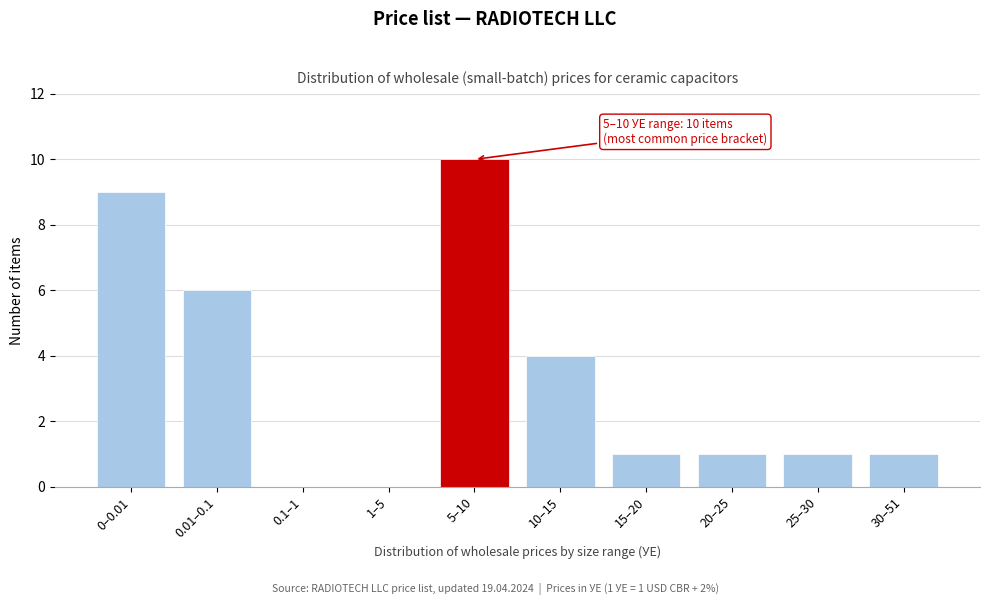

Reading right to left, what are all the values shown in this chart?

30–51=1	25–30=1	20–25=1	15–20=1	10–15=4	5–10=10	1–5=0	0.1–1=0	0.01–0.1=6	0–0.01=9